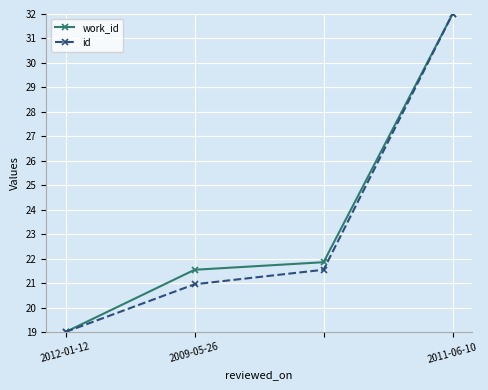

What is the highest value of the id series?

32.0